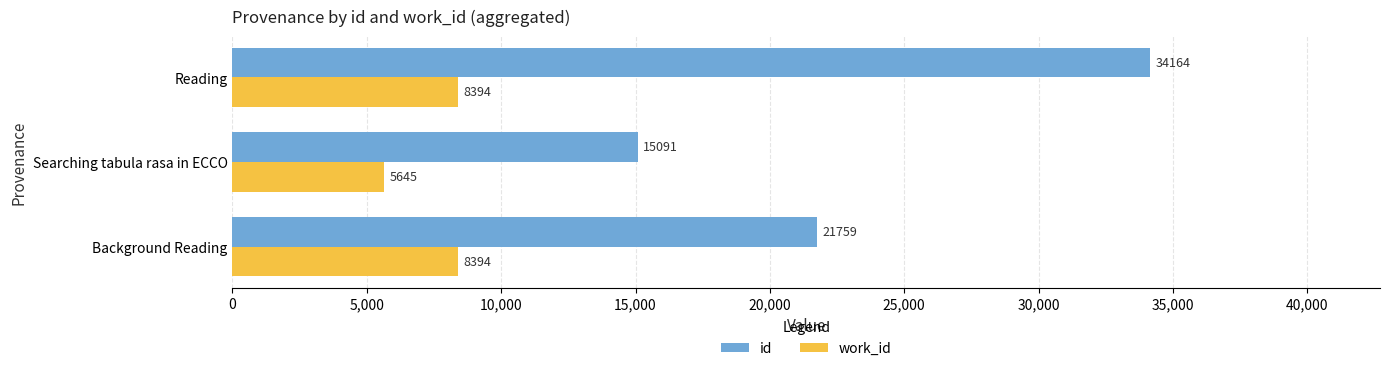

At how many categories does at least one series exceed 14962?

3